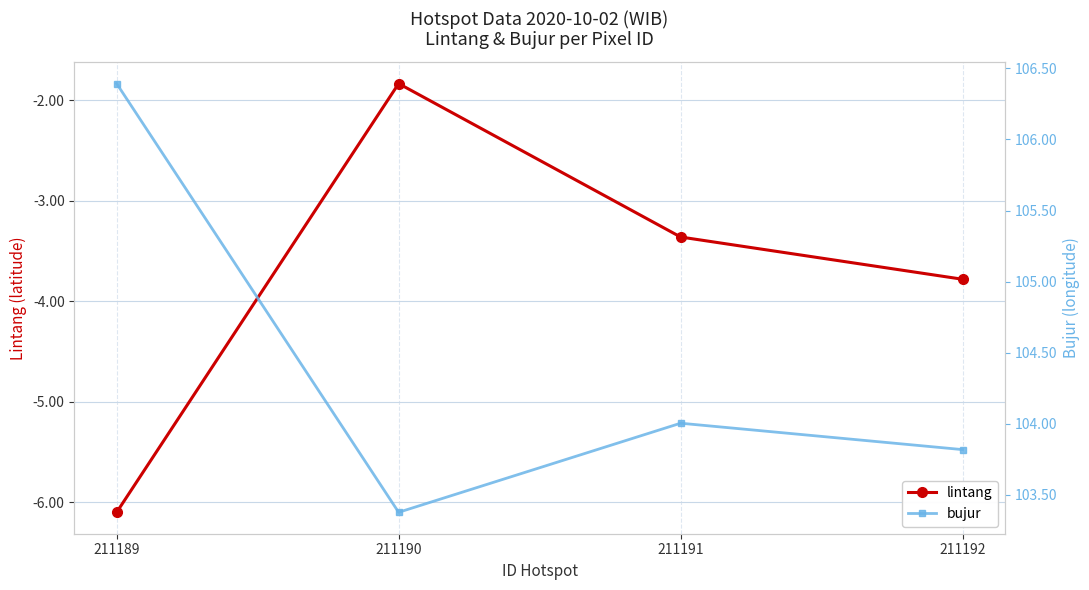

Read the bujur value at 211191.

104.0